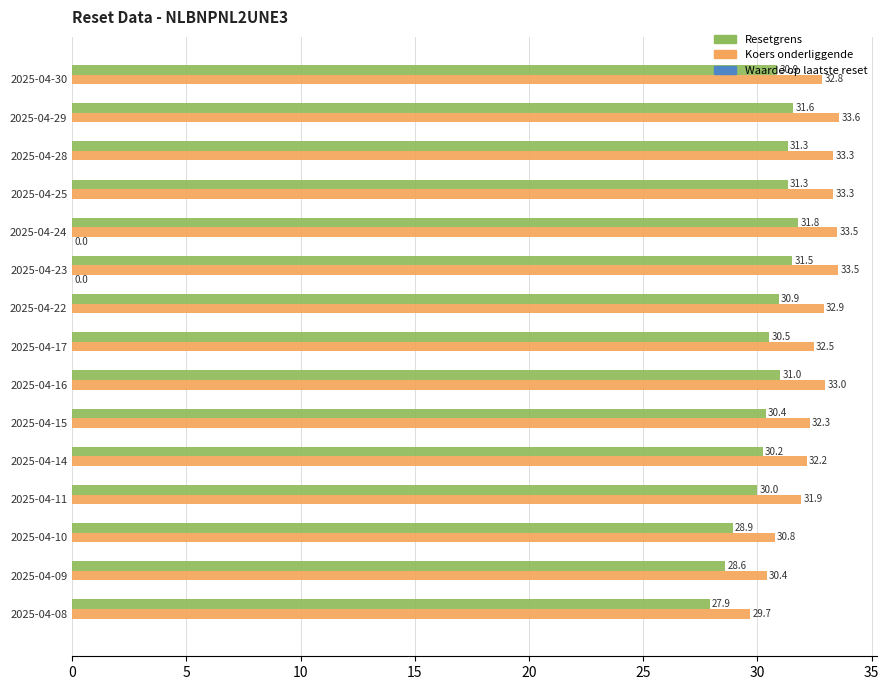

What is the average value of the Resetgrens series?

30.5